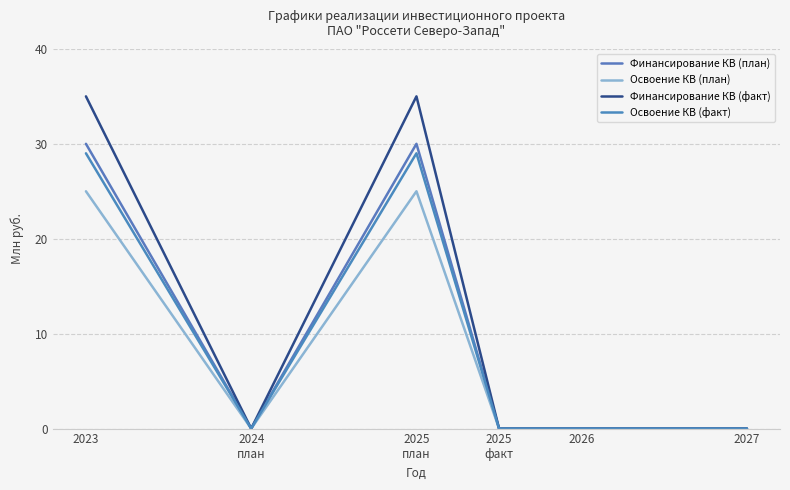

At which category is the sum across all series the highest?

2023